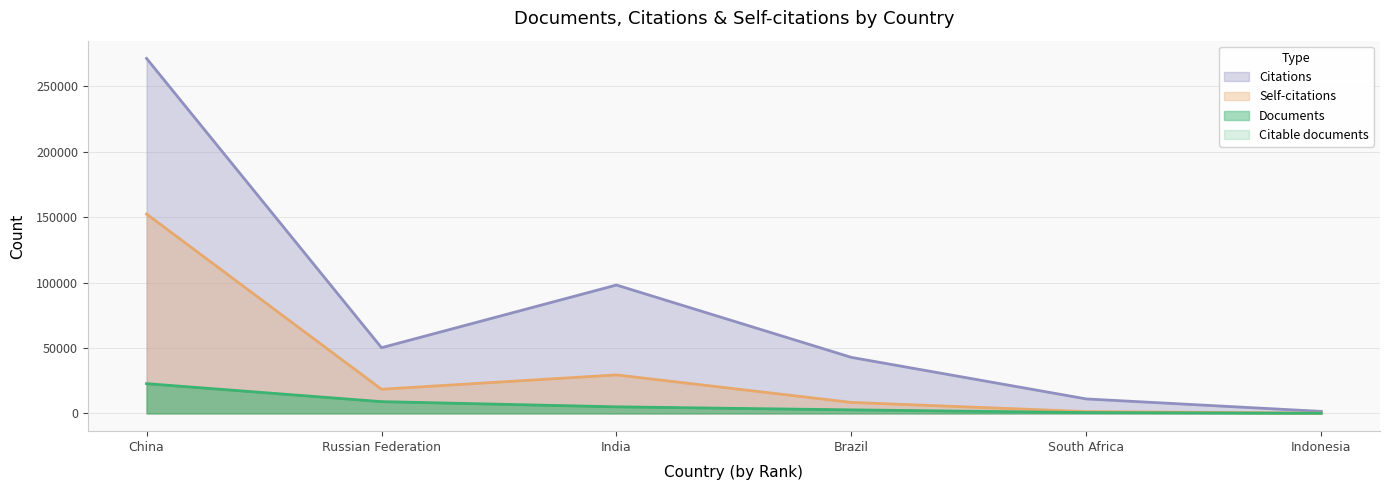

Which series has the widest spread of values?

Citations